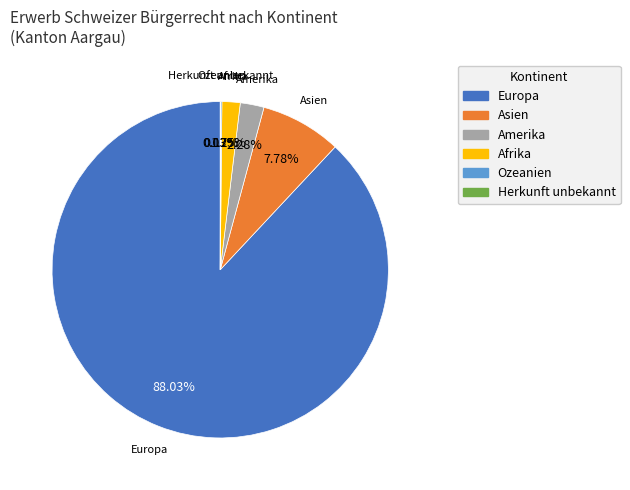

Which category has the biggest portion of the pie?

Europa